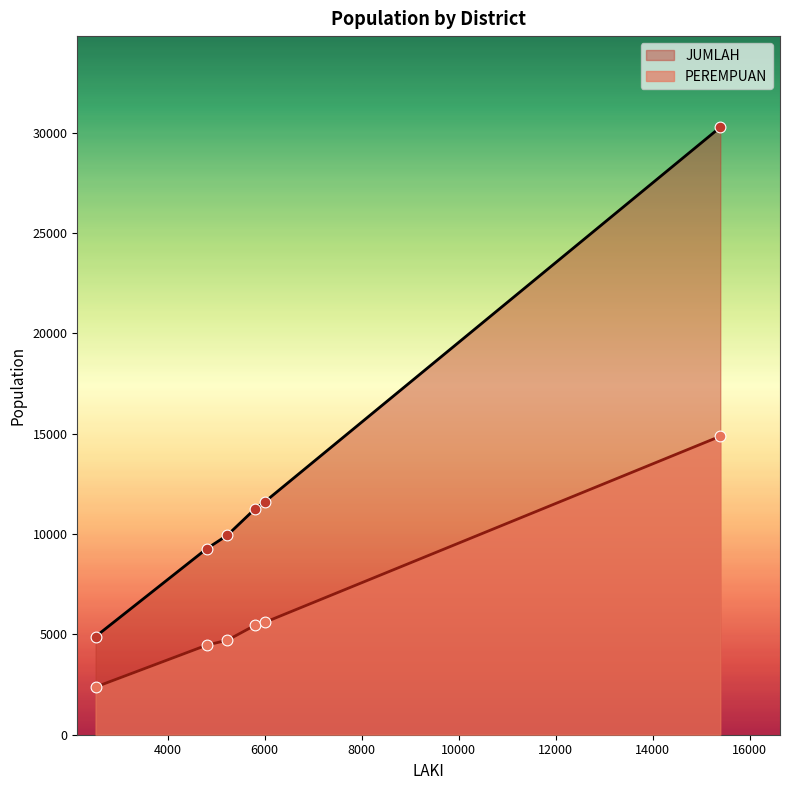

At how many categories does at least one series exceed 14020?

1